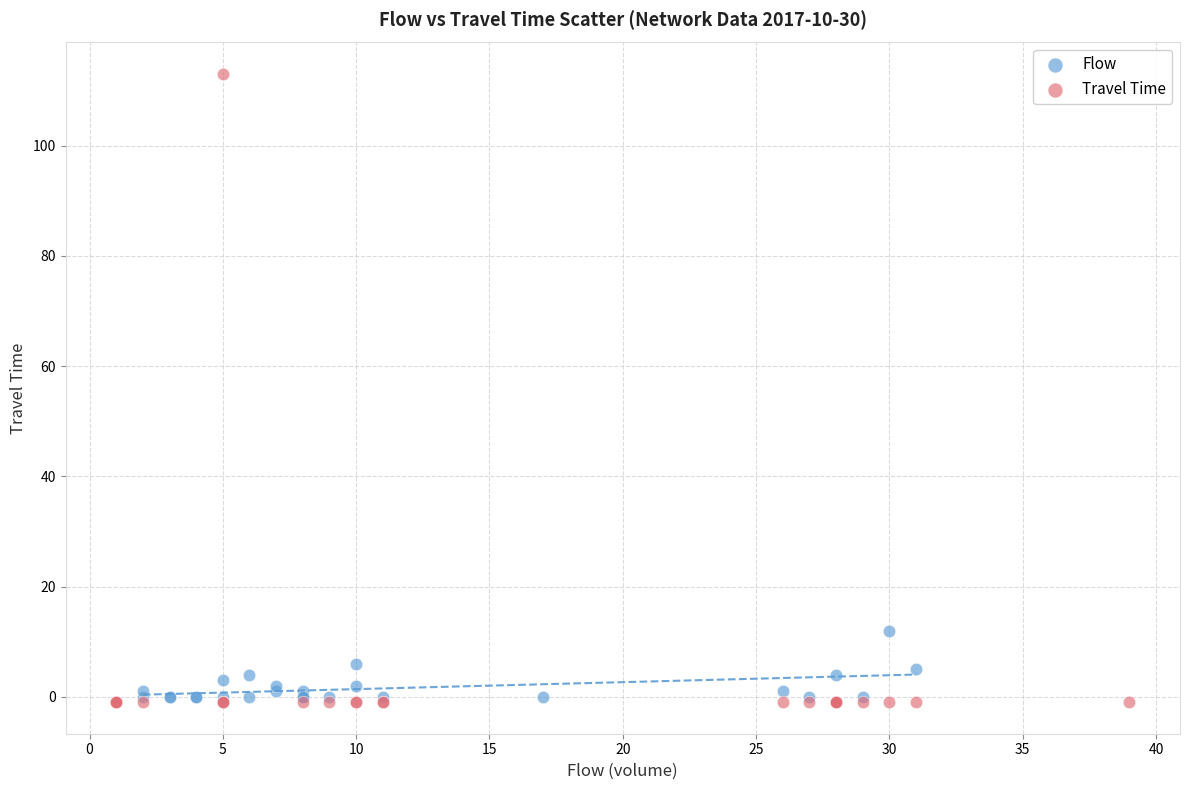

Which series reaches the maximum Y coordinate?

Travel Time